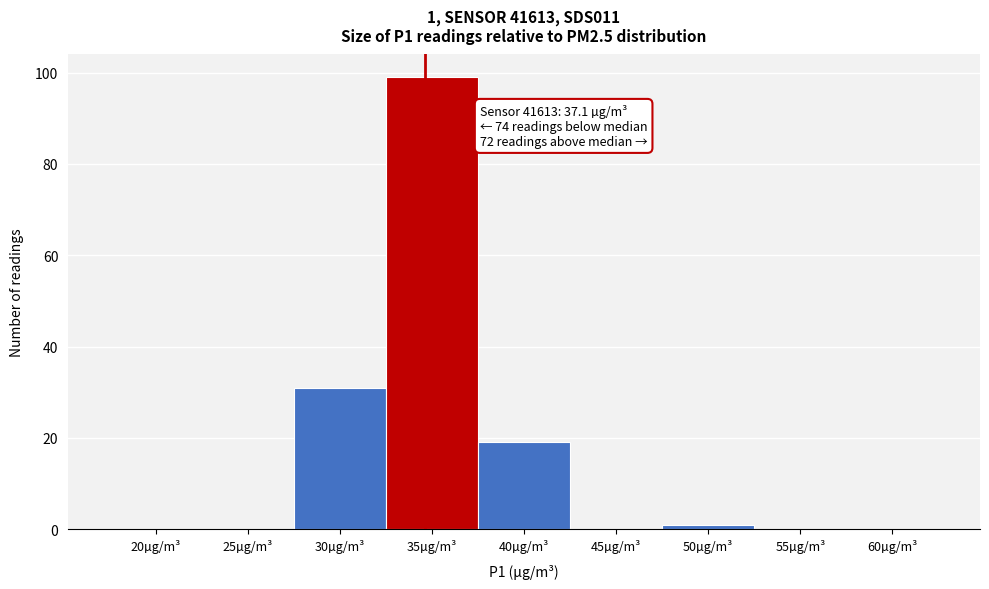

Reading left to right, what are all the values shown in this chart?

20µg/m³=0	25µg/m³=0	30µg/m³=31	35µg/m³=99	40µg/m³=19	45µg/m³=0	50µg/m³=1	55µg/m³=0	60µg/m³=0